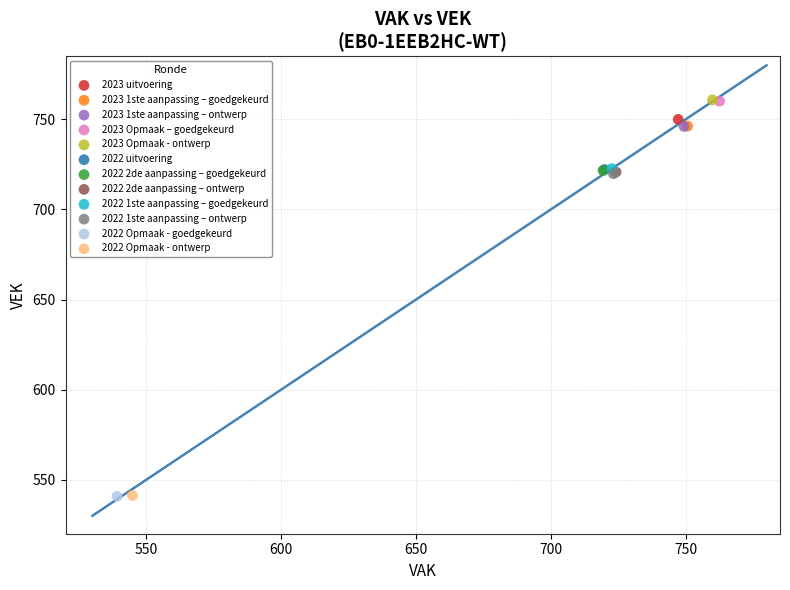

What are all the series names shown in the legend?

2023 uitvoering, 2023 1ste aanpassing – goedgekeurd, 2023 1ste aanpassing – ontwerp, 2023 Opmaak – goedgekeurd, 2023 Opmaak - ontwerp, 2022 uitvoering, 2022 2de aanpassing – goedgekeurd, 2022 2de aanpassing – ontwerp, 2022 1ste aanpassing – goedgekeurd, 2022 1ste aanpassing – ontwerp, 2022 Opmaak - goedgekeurd, 2022 Opmaak - ontwerp